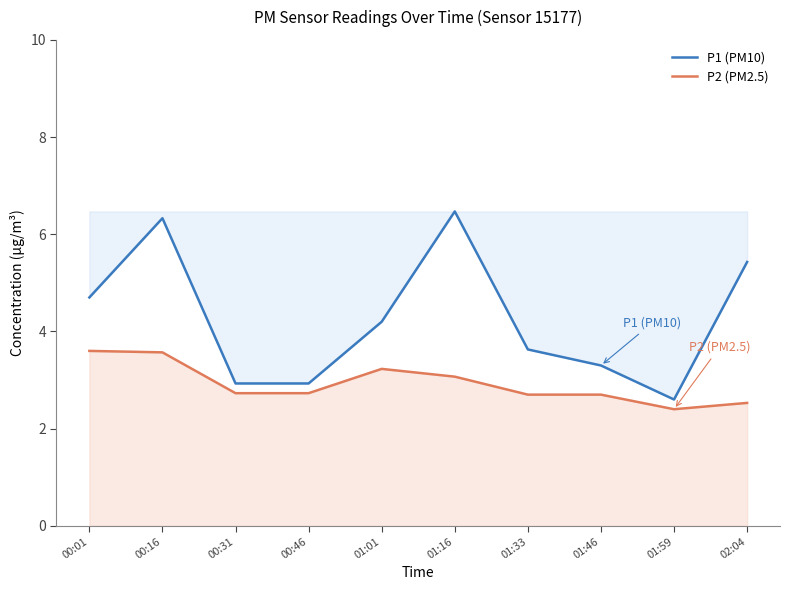

True or false: P1 (PM10) and P2 (PM2.5) cross at least once.

False